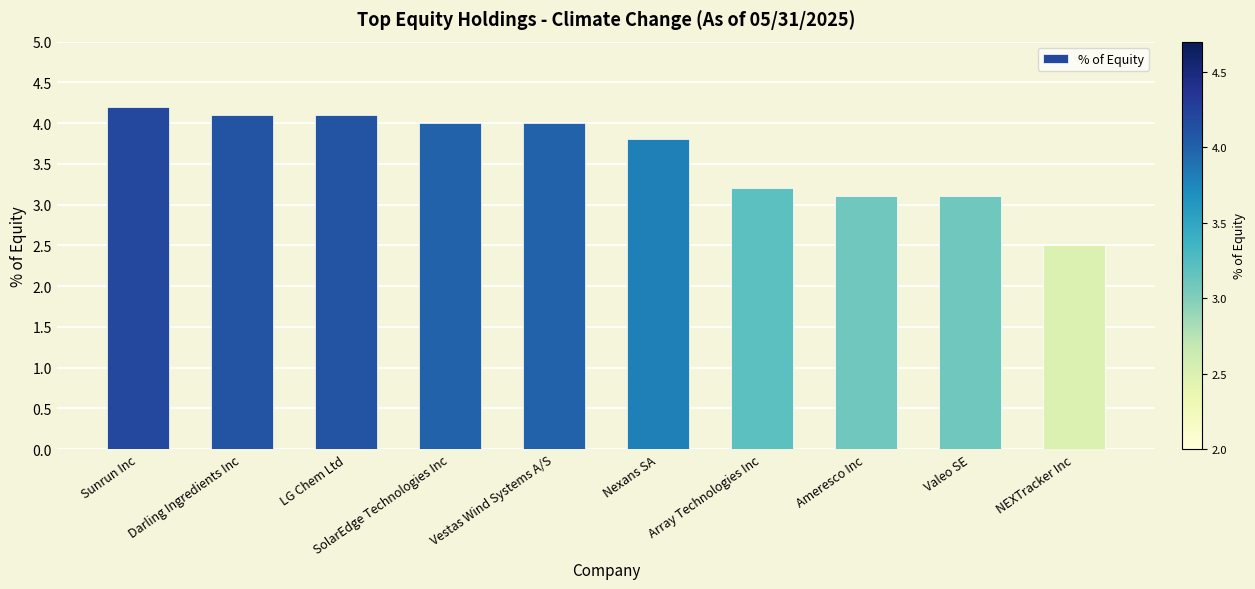

Is it true that the value at Darling Ingredients Inc is 5.5?

False